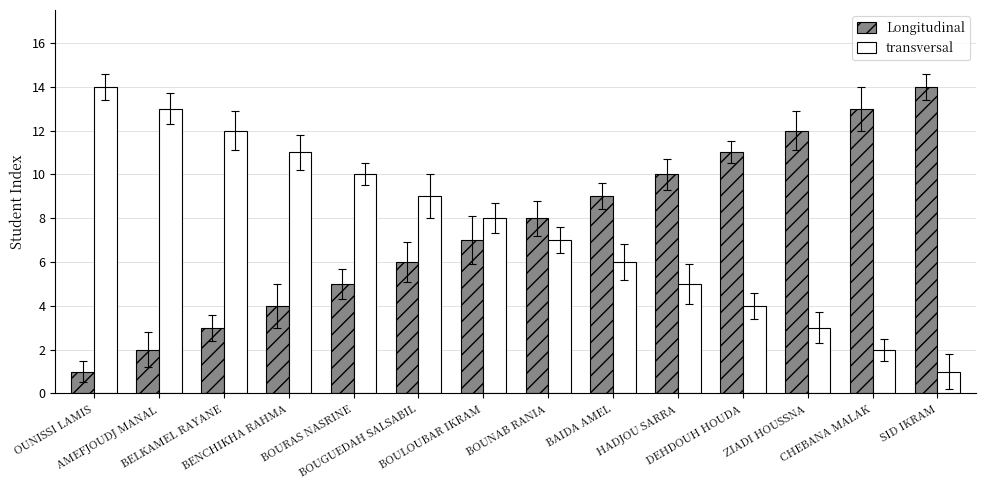

What is the spread (max minus min) of values at BOULOUBAR IKRAM?

1